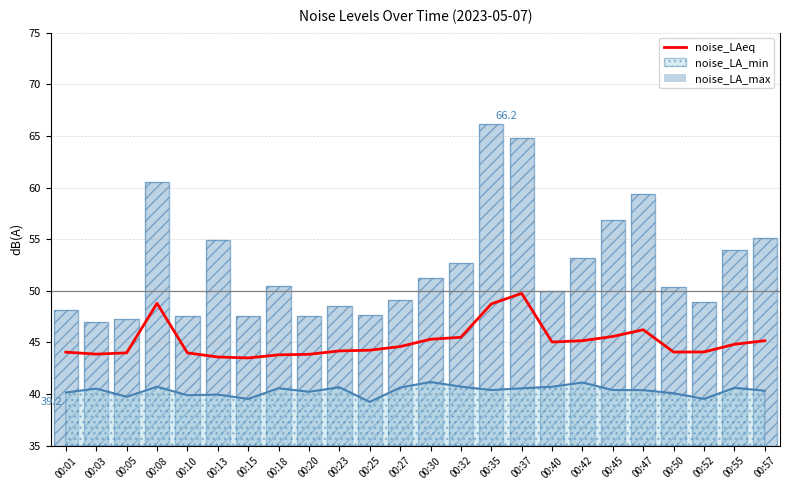

Is the value of noise_LA_min at 00:13 greater than the value of noise_LAeq at 00:15?

No